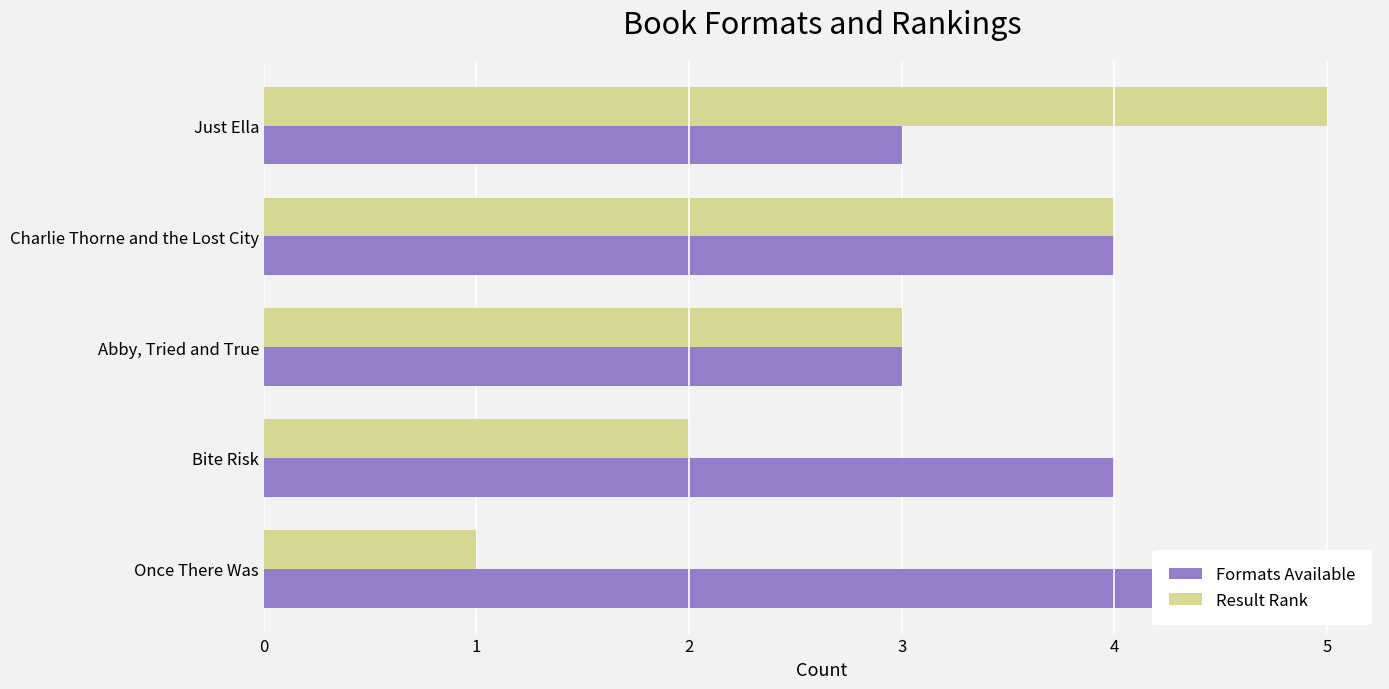

List the series in order of their peak value, lowest first.

Formats Available, Result Rank